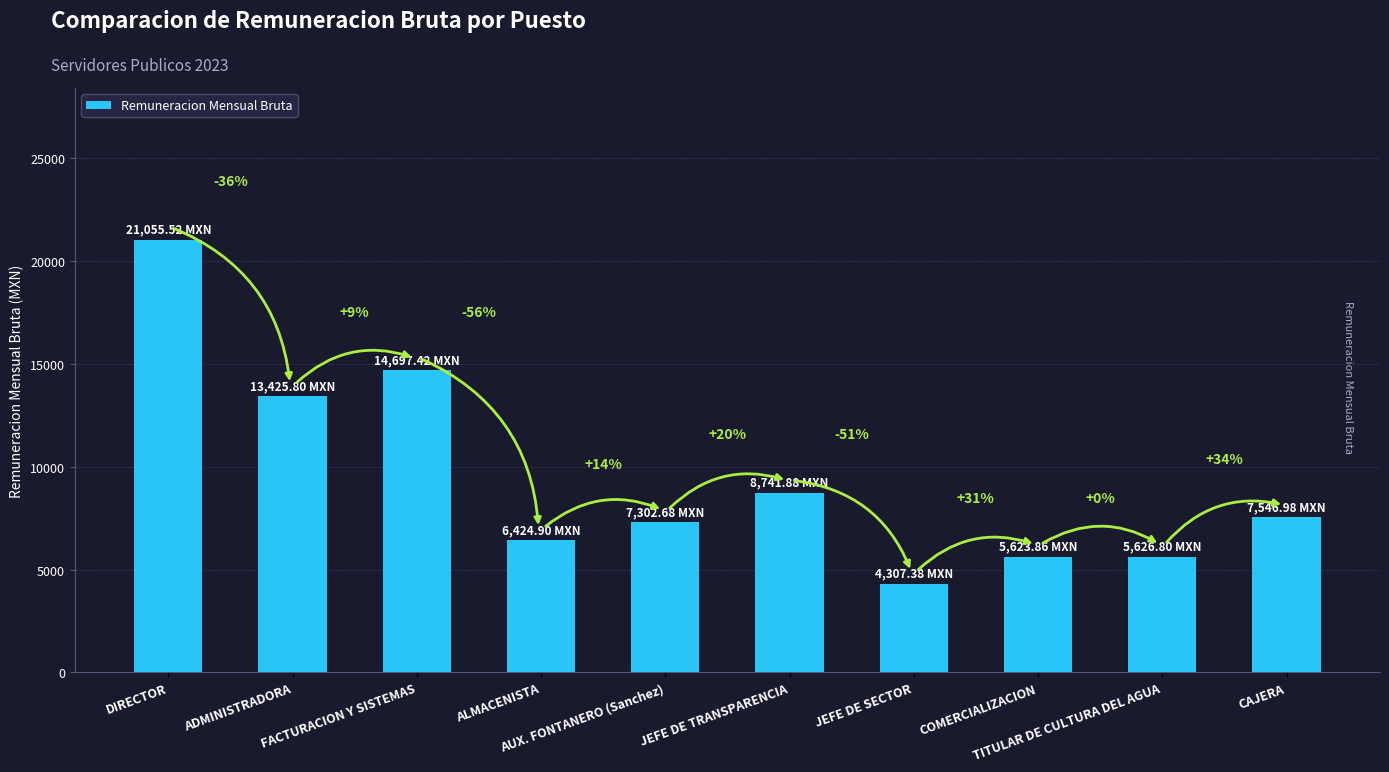

What is the label of the 8th bar from the left?

COMERCIALIZACION